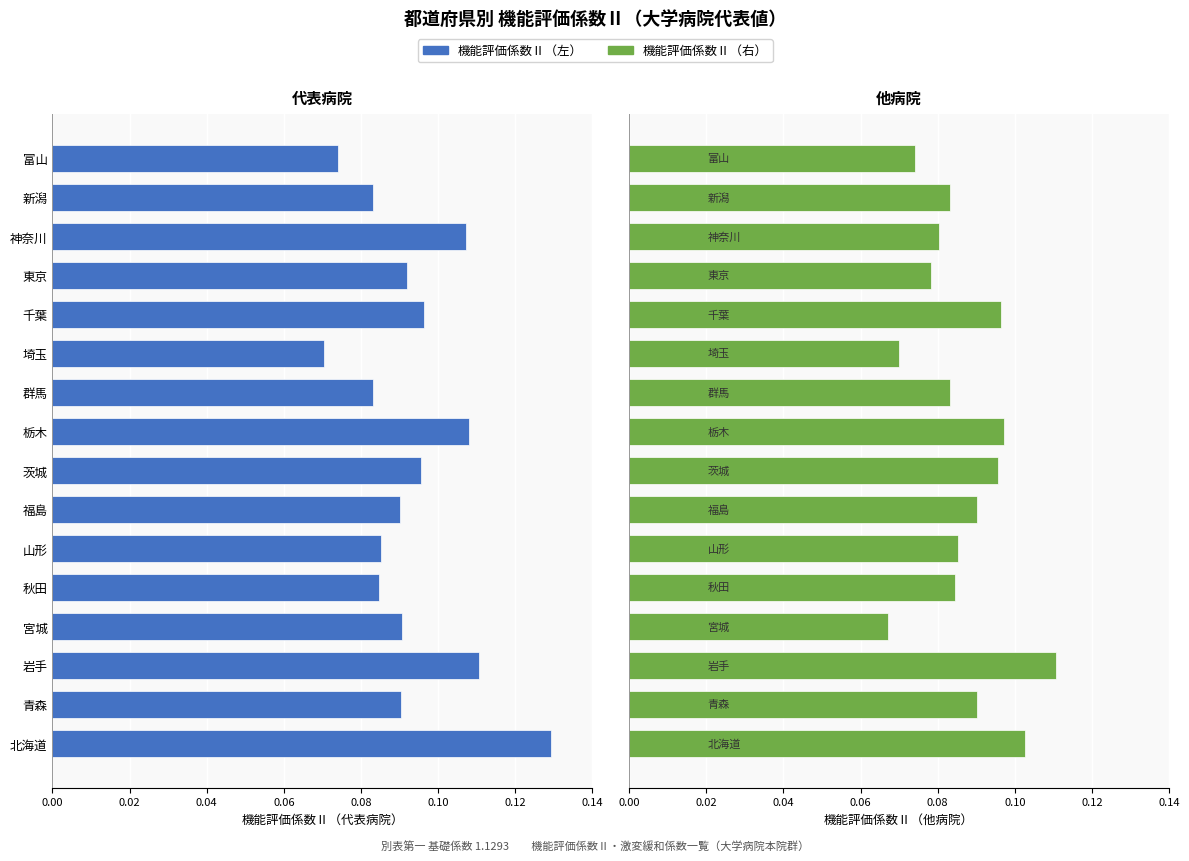

How many bars are there in total?

32